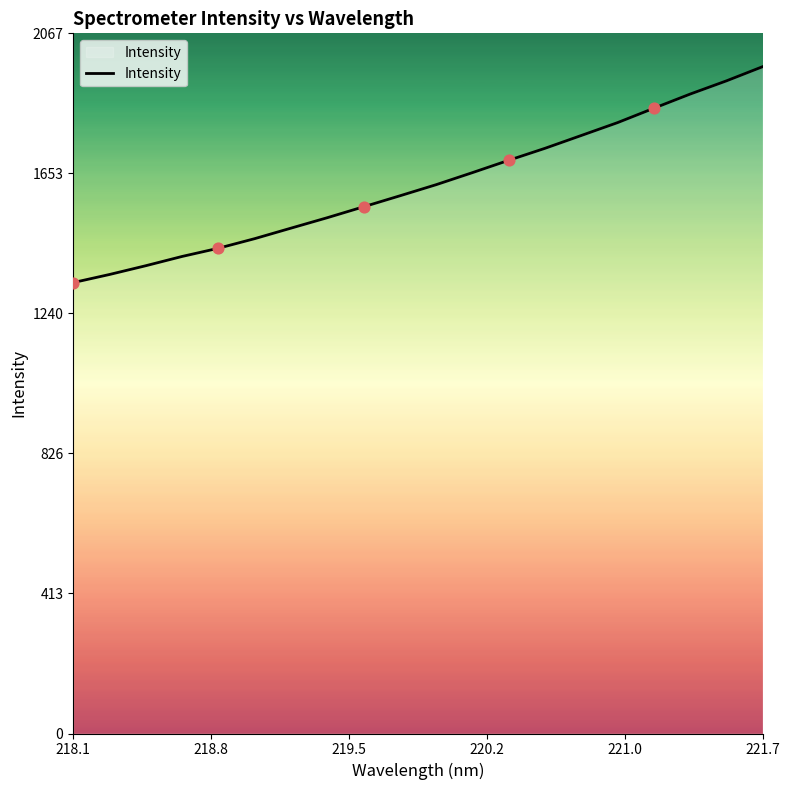

What is the smallest value displayed?

1331.4